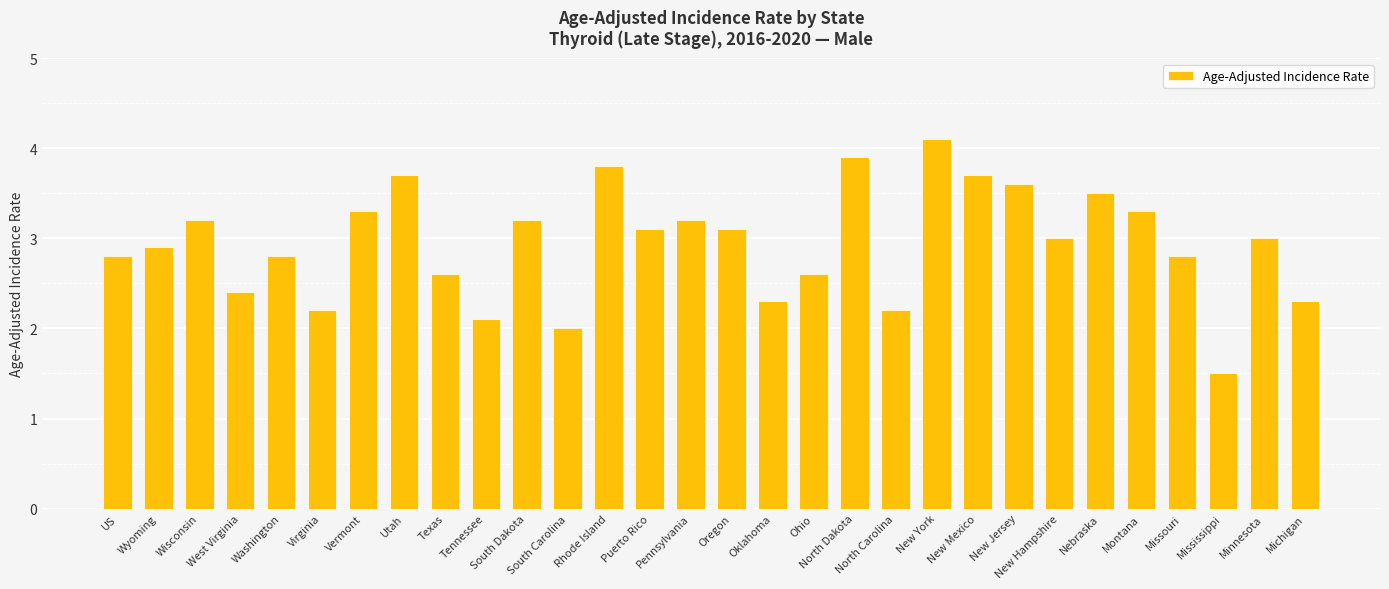

At which category does the chart reach its peak across all series?

New York